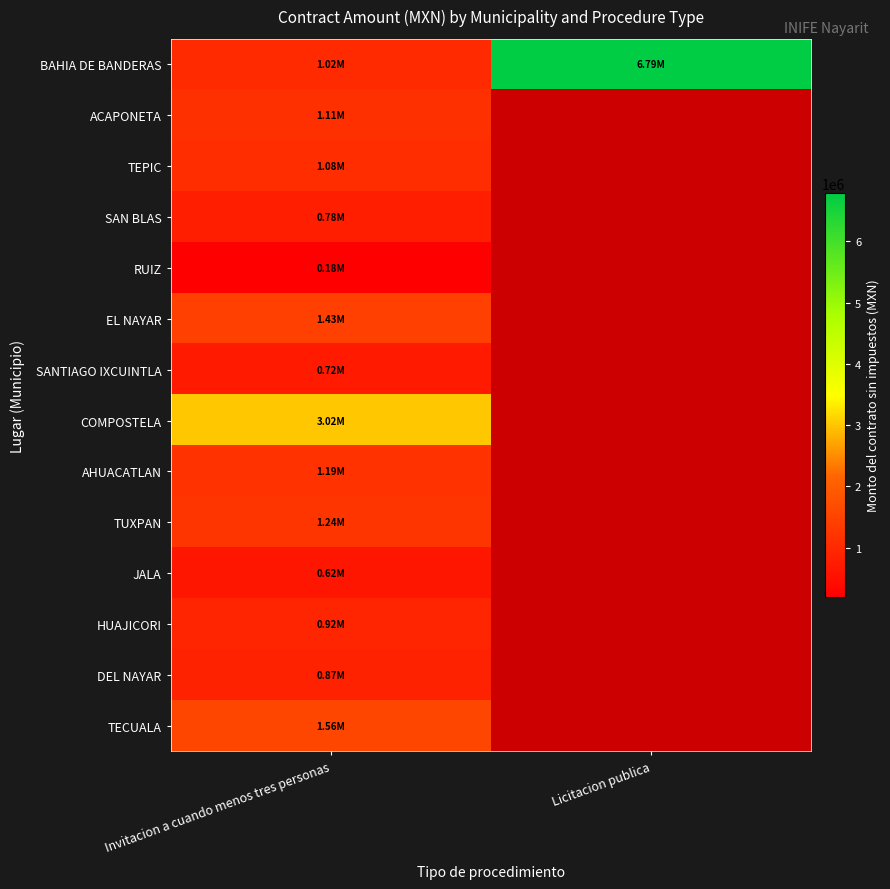

Between Invitacion a cuando menos tres personas and Licitacion publica, which series saw the biggest shift?

BAHIA DE BANDERAS